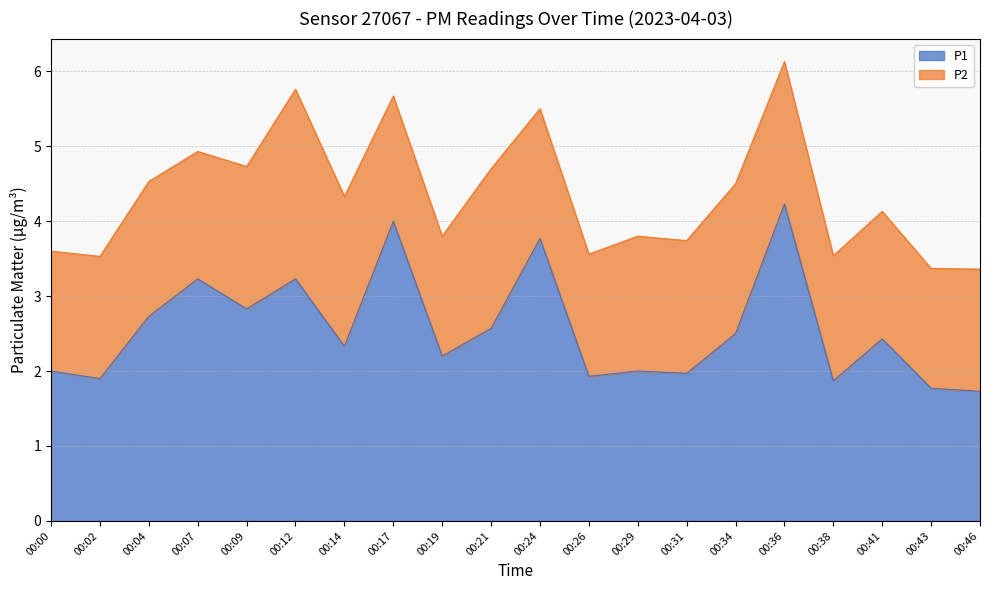

Reading left to right, extract all data points from this chart.

2.0	1.9	2.7	3.2	2.8	3.2	2.3	4.0	2.2	2.6	3.8	1.9	2.0	2.0	2.5	4.2	1.9	2.4	1.8	1.7